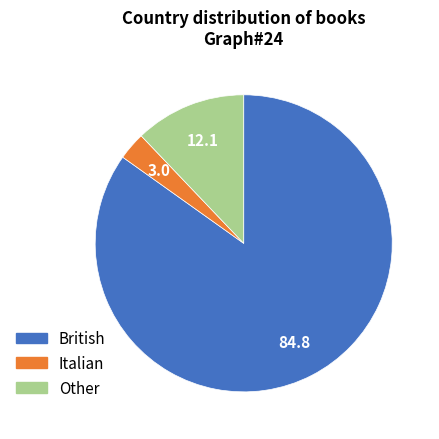

Does Other represent more than half of the total?

No